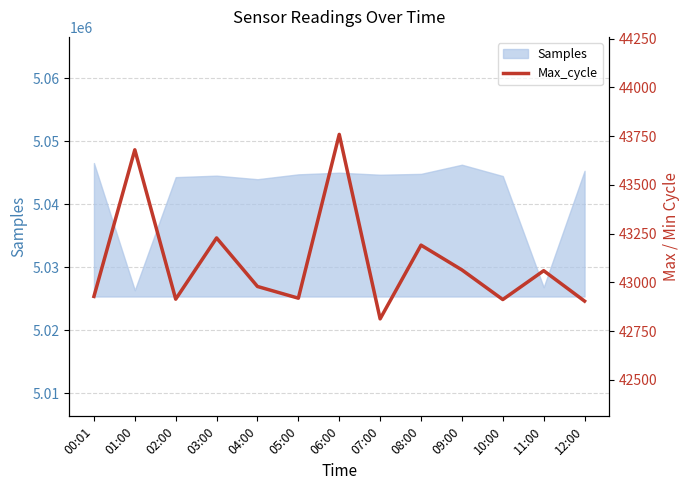

How many lines are shown in the chart?

1